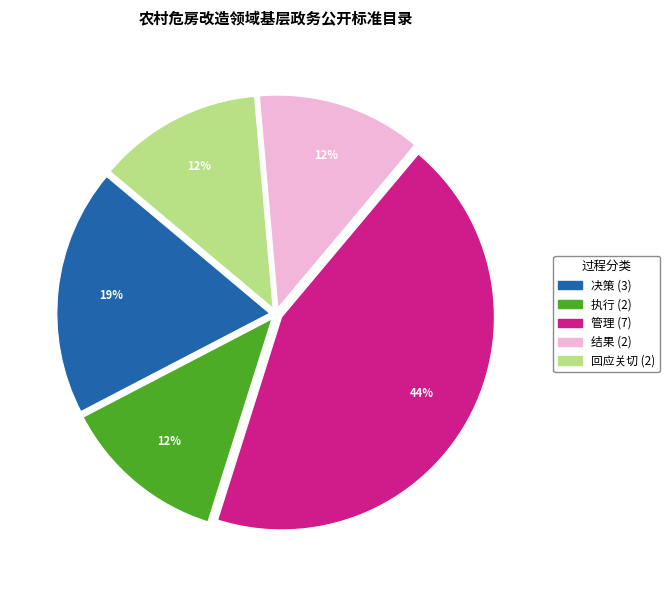

To the nearest percent, what is the average slice percentage?

20%